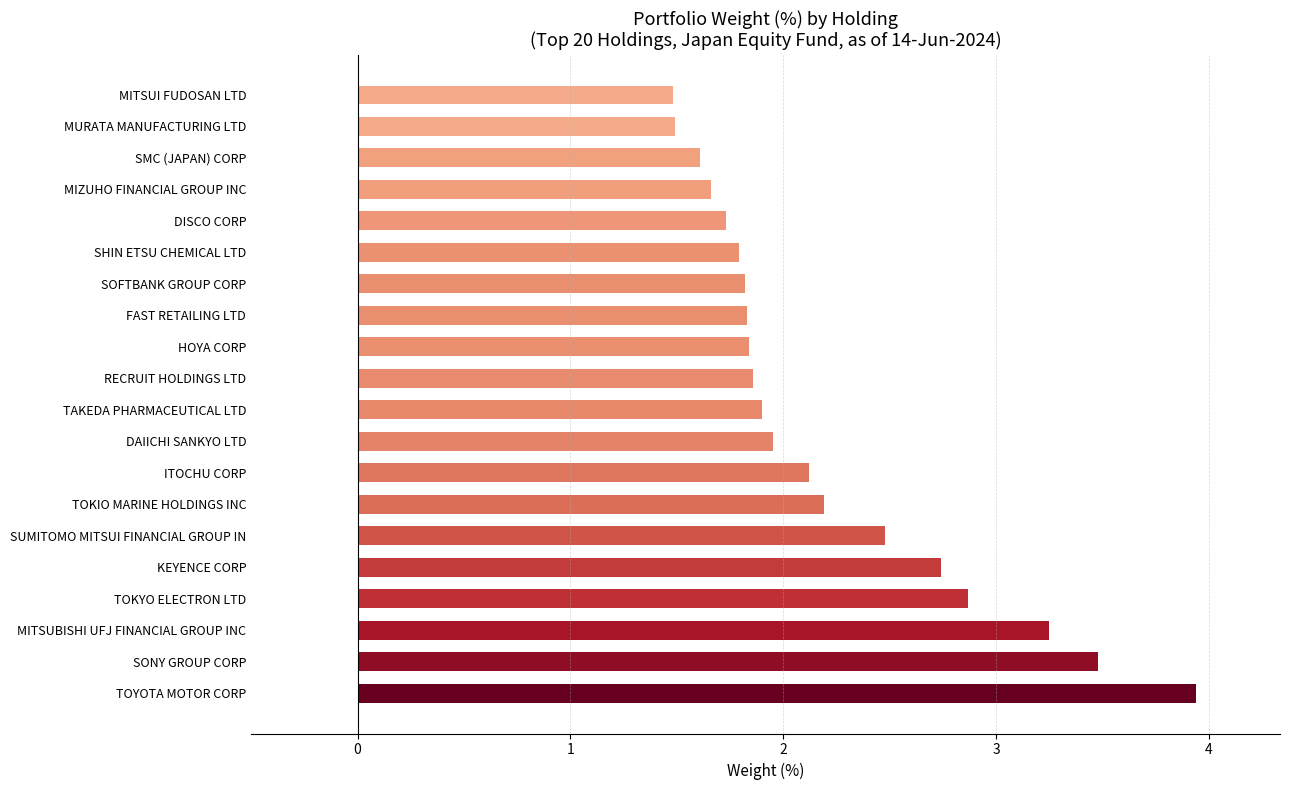

What is the change in value from KEYENCE CORP to SOFTBANK GROUP CORP?

-0.9